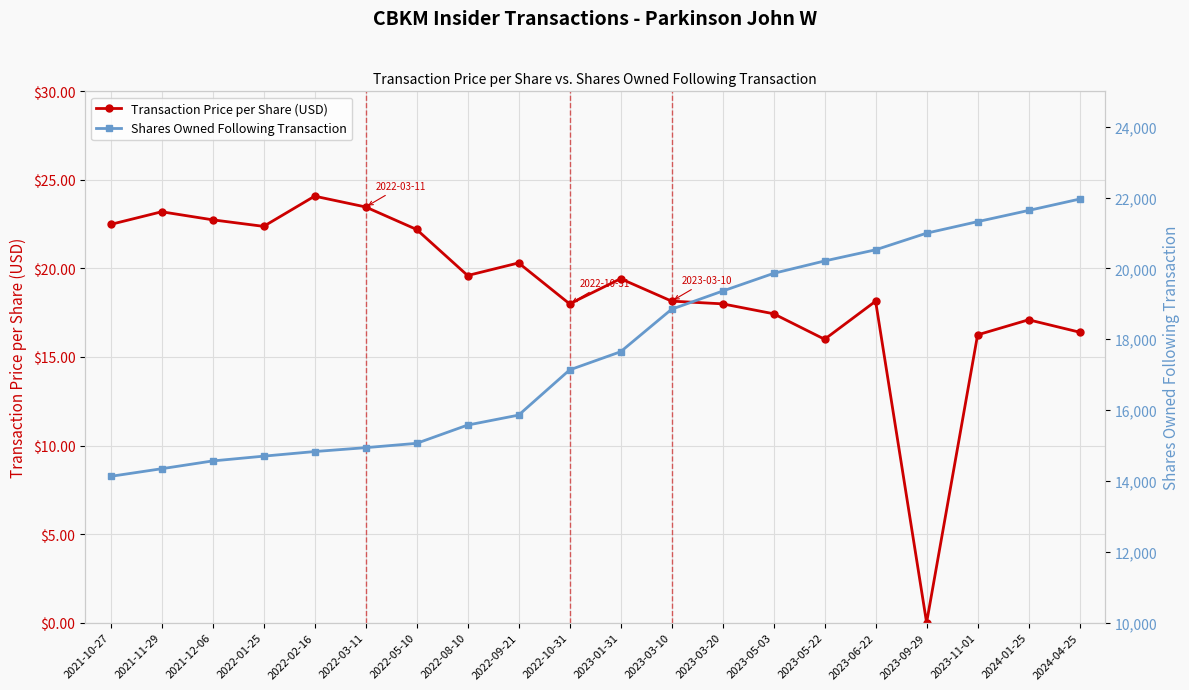

Which category has the highest value in the Shares Owned Following Transaction series?

2024-04-25